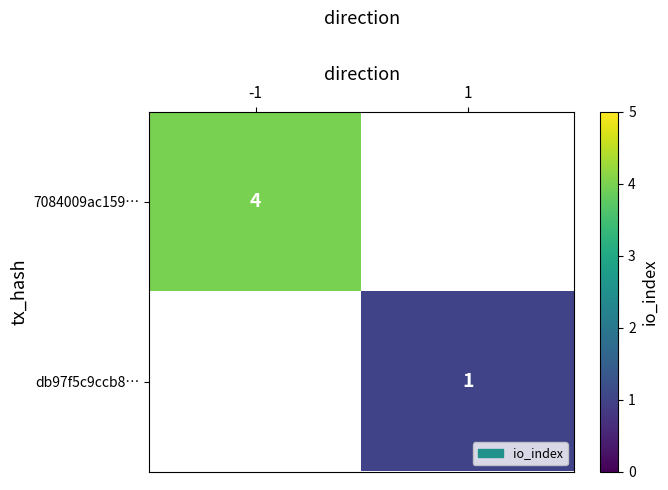

The 7084009ac159… series shows 4 at -1. True or false?

True